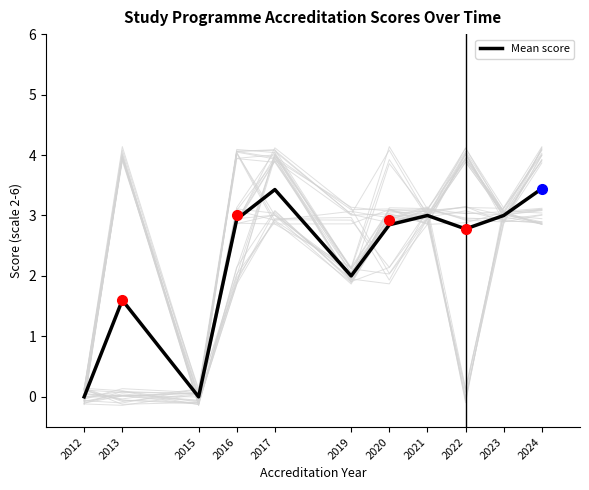

How many lines are shown in the chart?

1